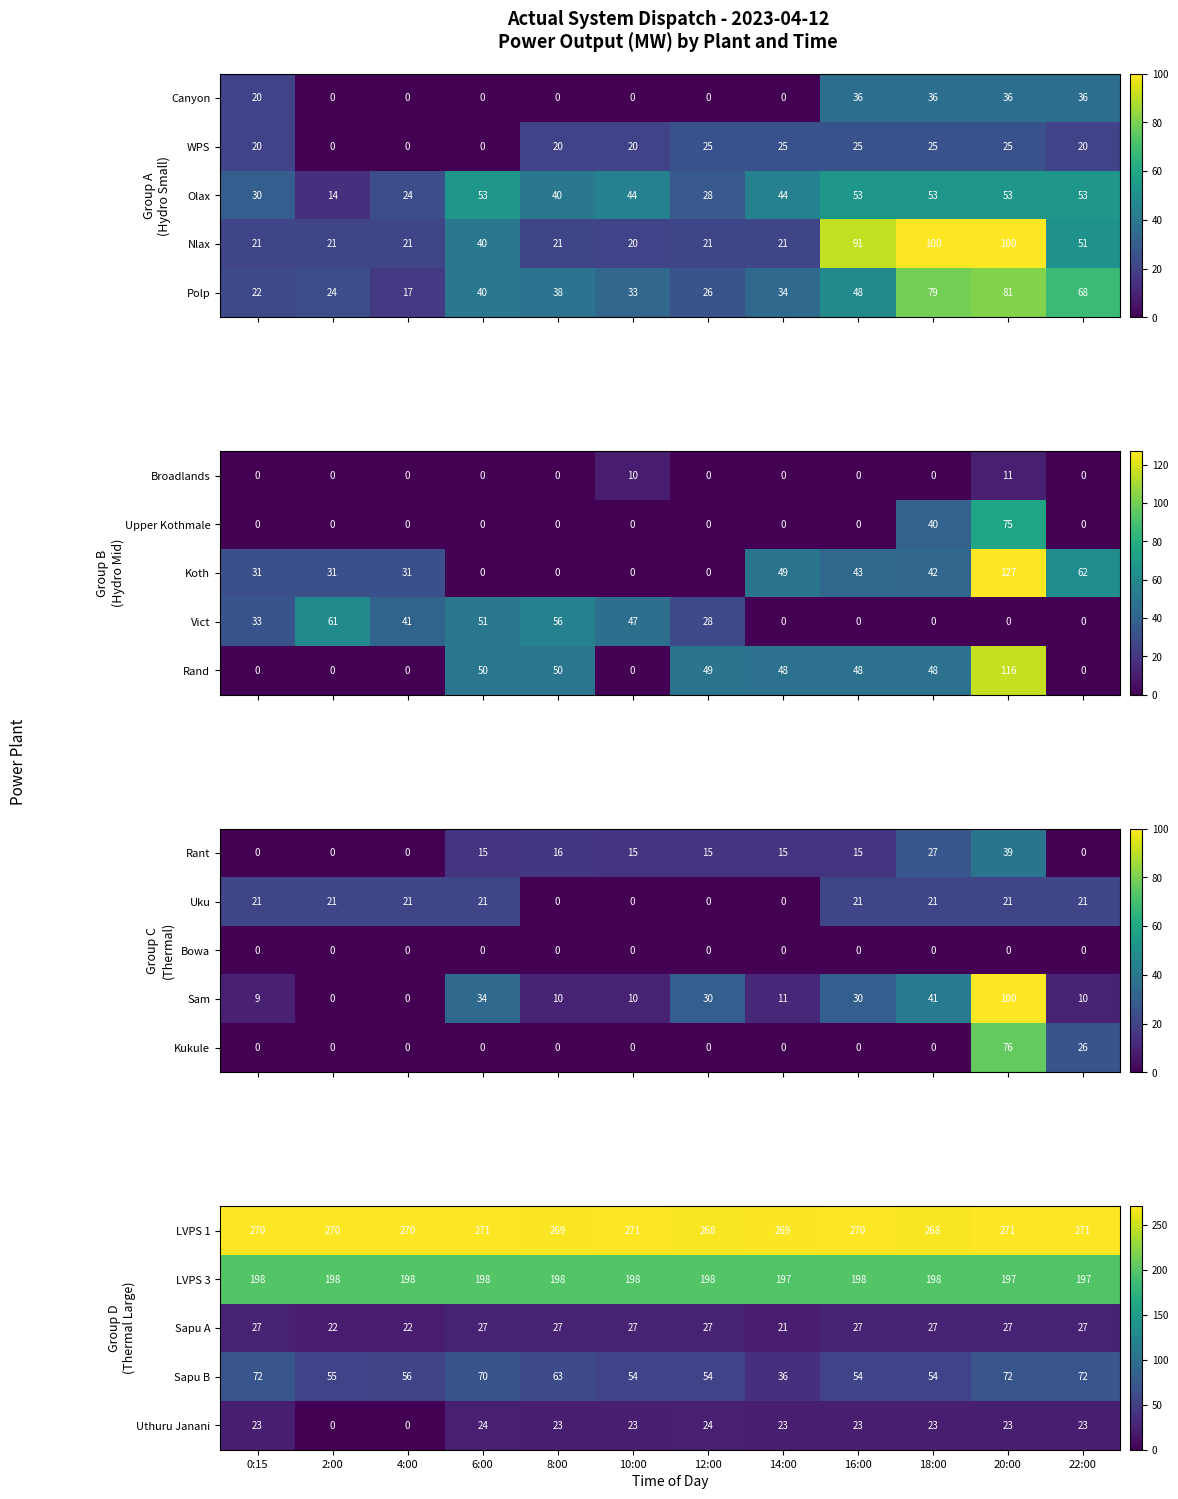

What is the difference between the second highest and second lowest values in the LVPS 1 series?

3